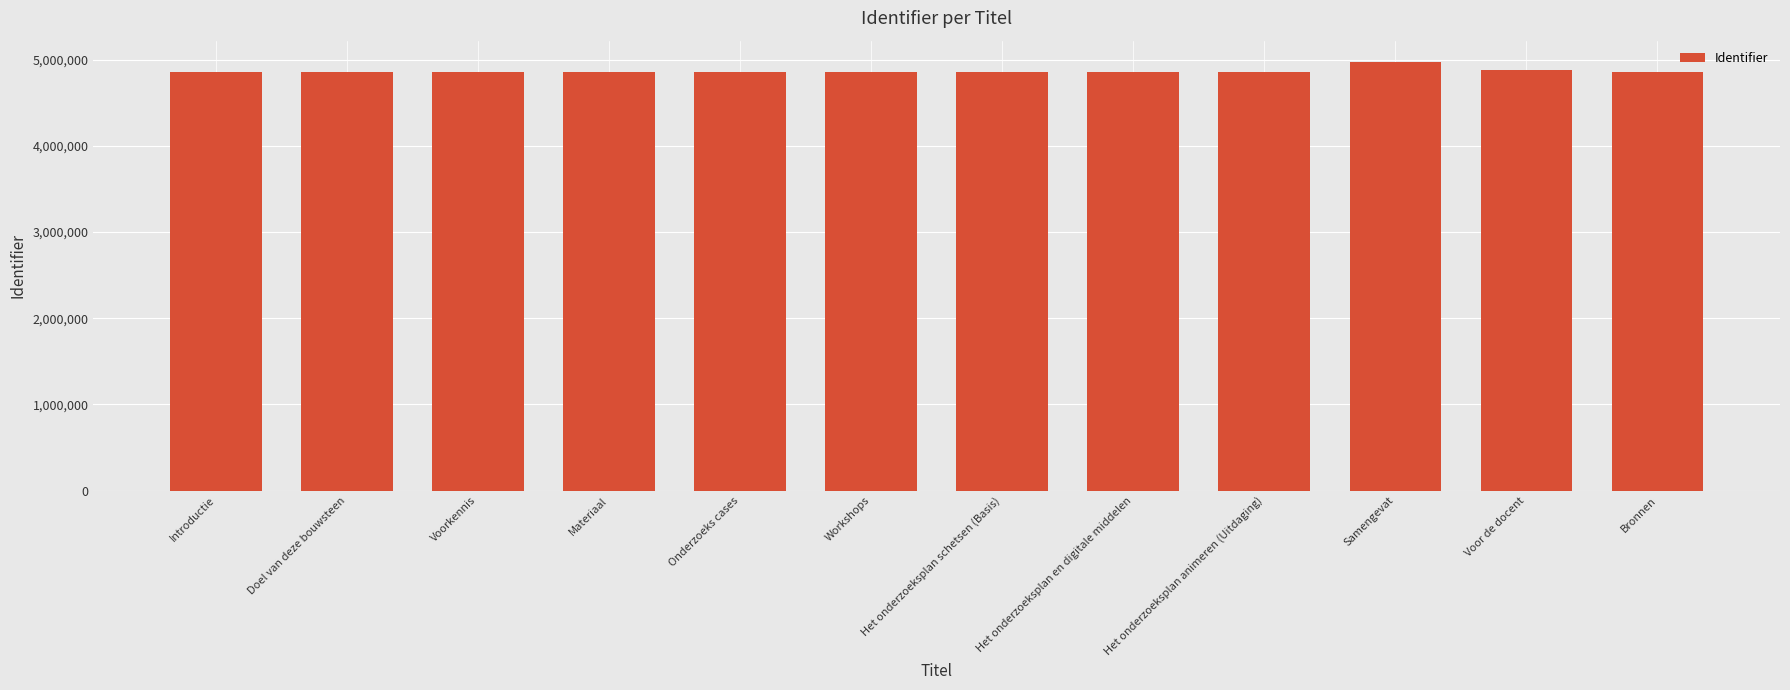

What is the difference between the values at Doel van deze bouwsteen and Onderzoeks cases?

193